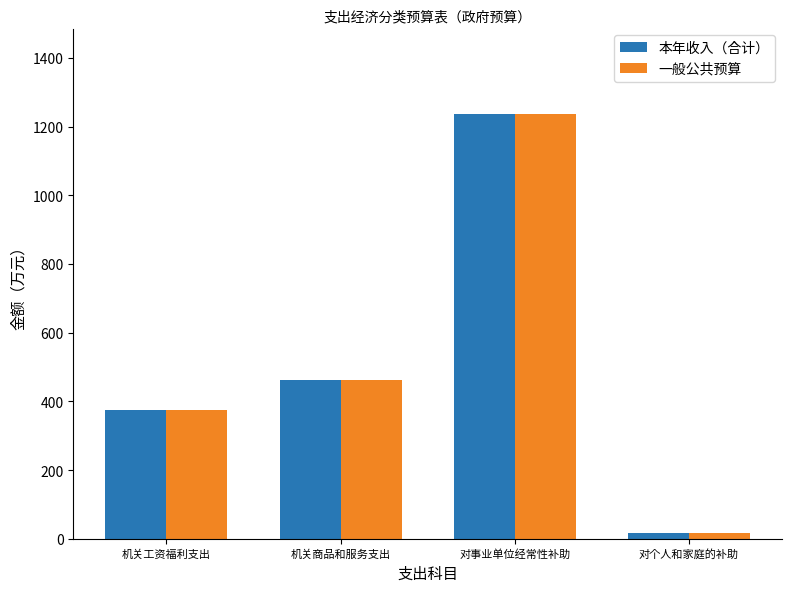

What is the maximum value for 一般公共预算?

1237.9